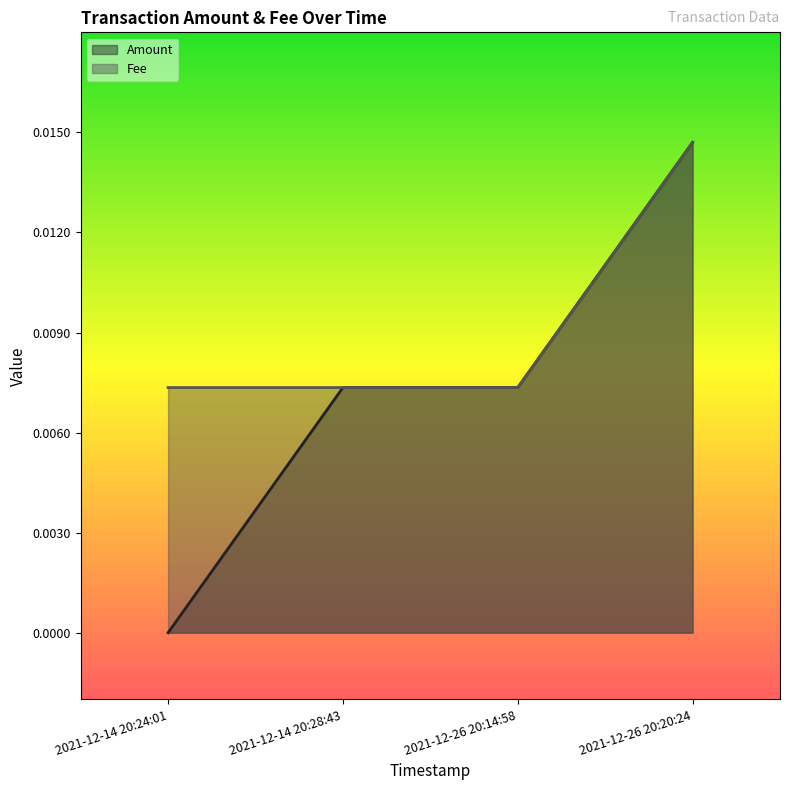

True or false: Amount and Fee intersect in this chart.

False